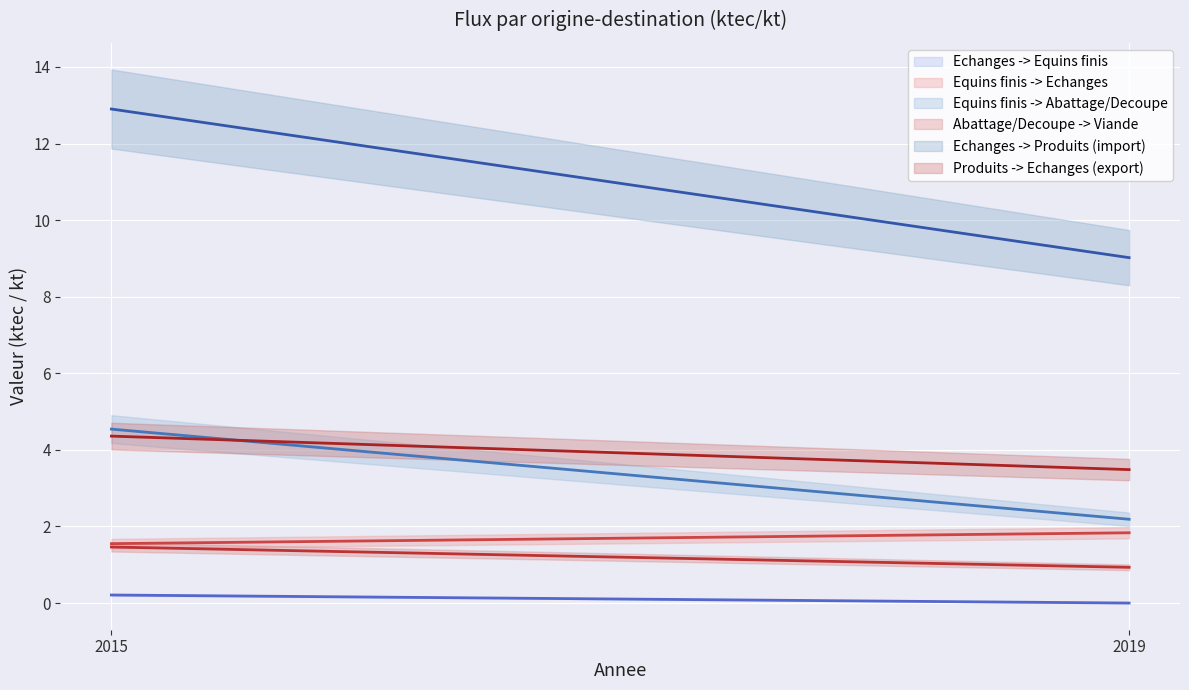

Does the chart display data point markers on the line(s)?

No